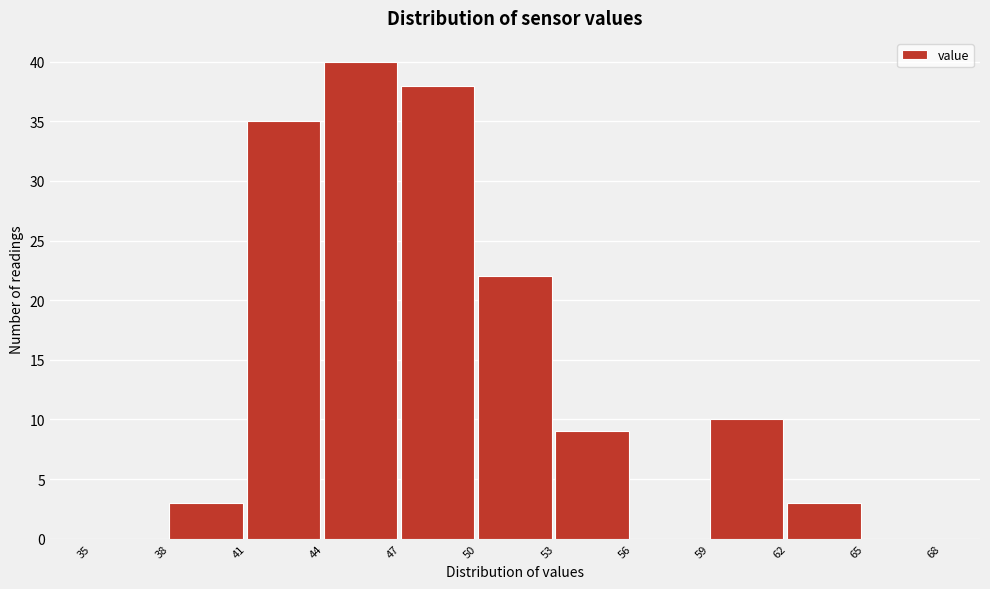

Which range on the x-axis has the tallest bar?

44 to 47